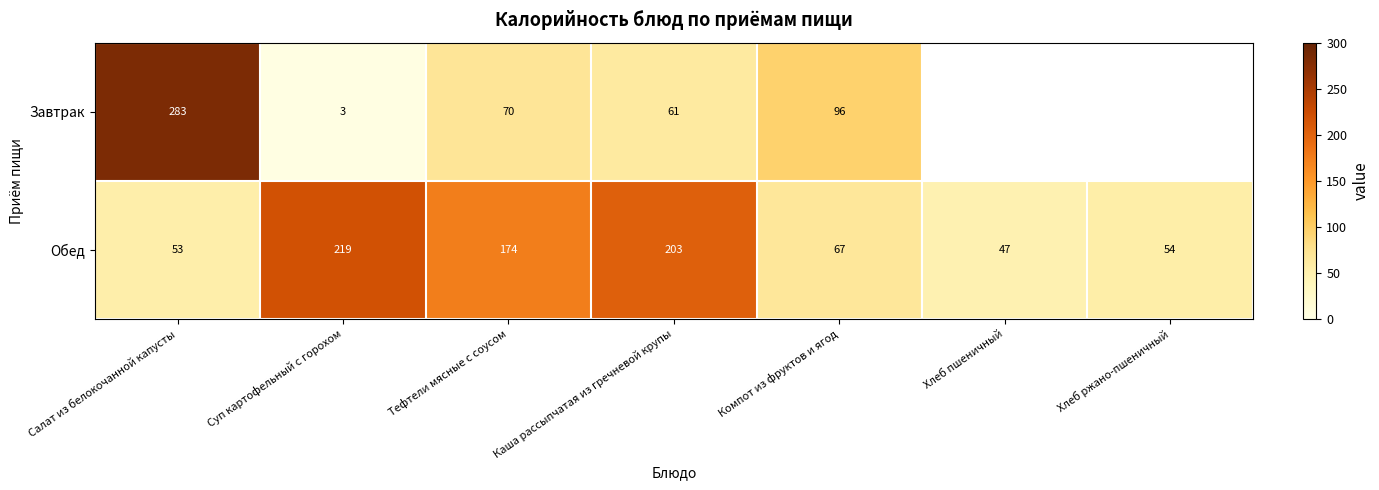

What value does the Обед series have at Хлеб ржано-пшеничный, to the nearest 50?

50